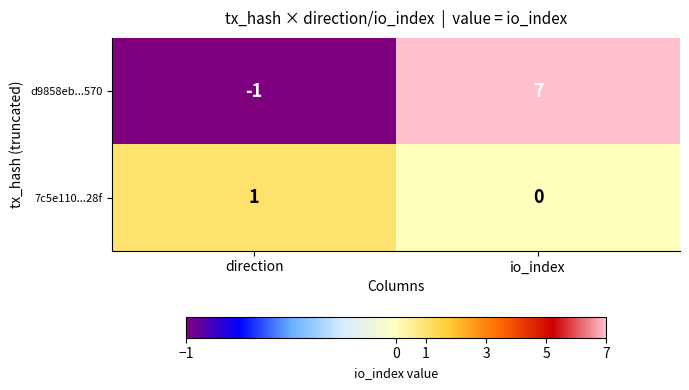

How many values in the 7c5e110...28f series are below 1?

1